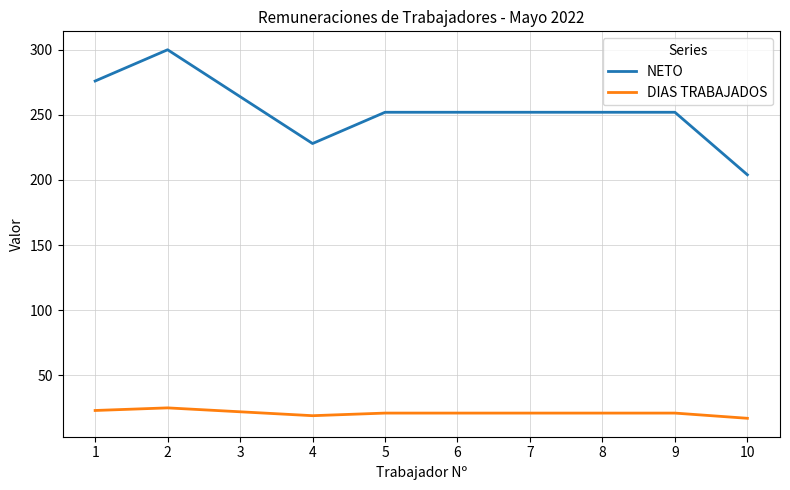

What is the greatest value displayed?

300